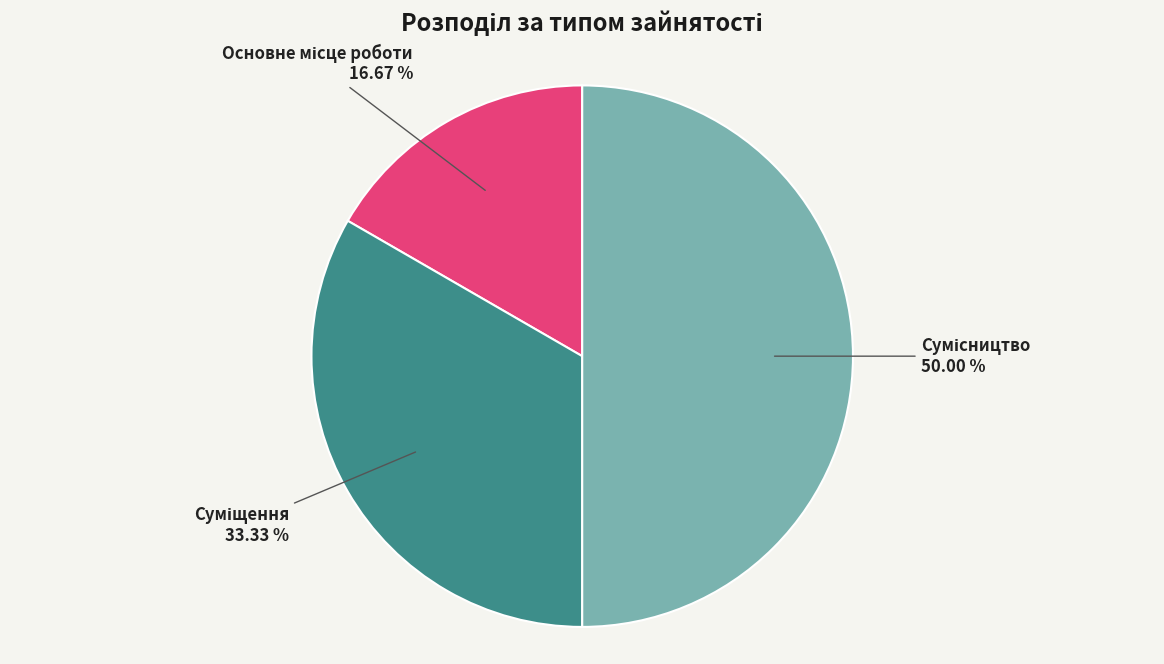

How many slices are in this pie chart?

3